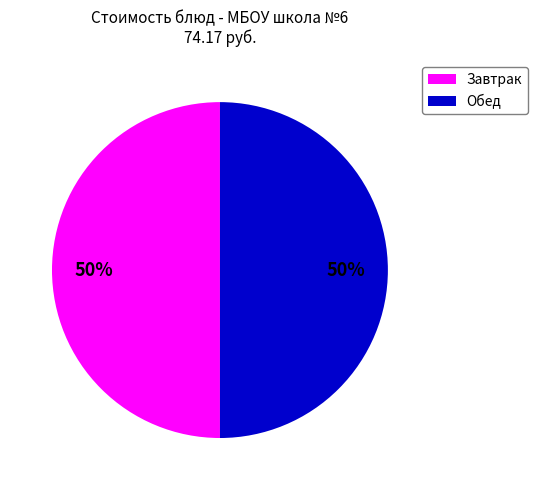

To the nearest percent, what is the average slice percentage?

50%